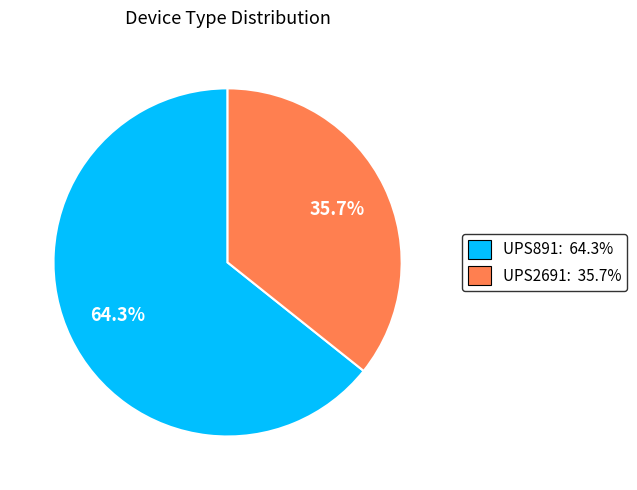

What is the smallest slice in the pie chart?

UPS2691